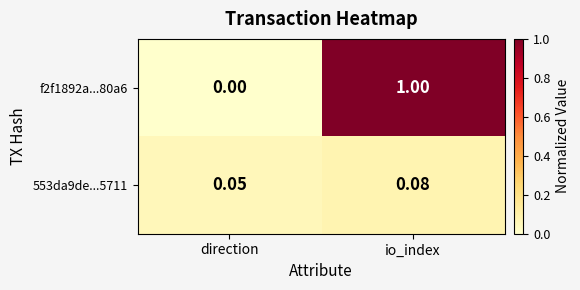

List the labels in order of f2f1892a...80a6 value, largest first.

io_index, direction